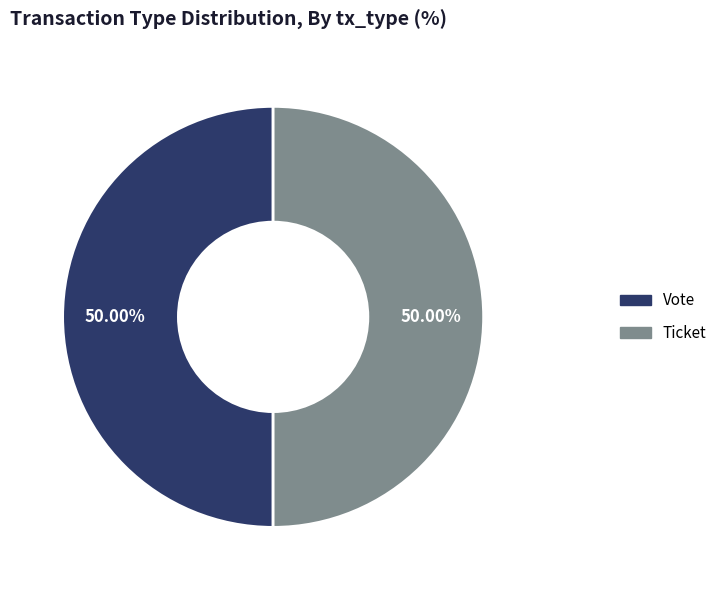

Approximately how many times larger is the value at Vote compared to Ticket?

1.0